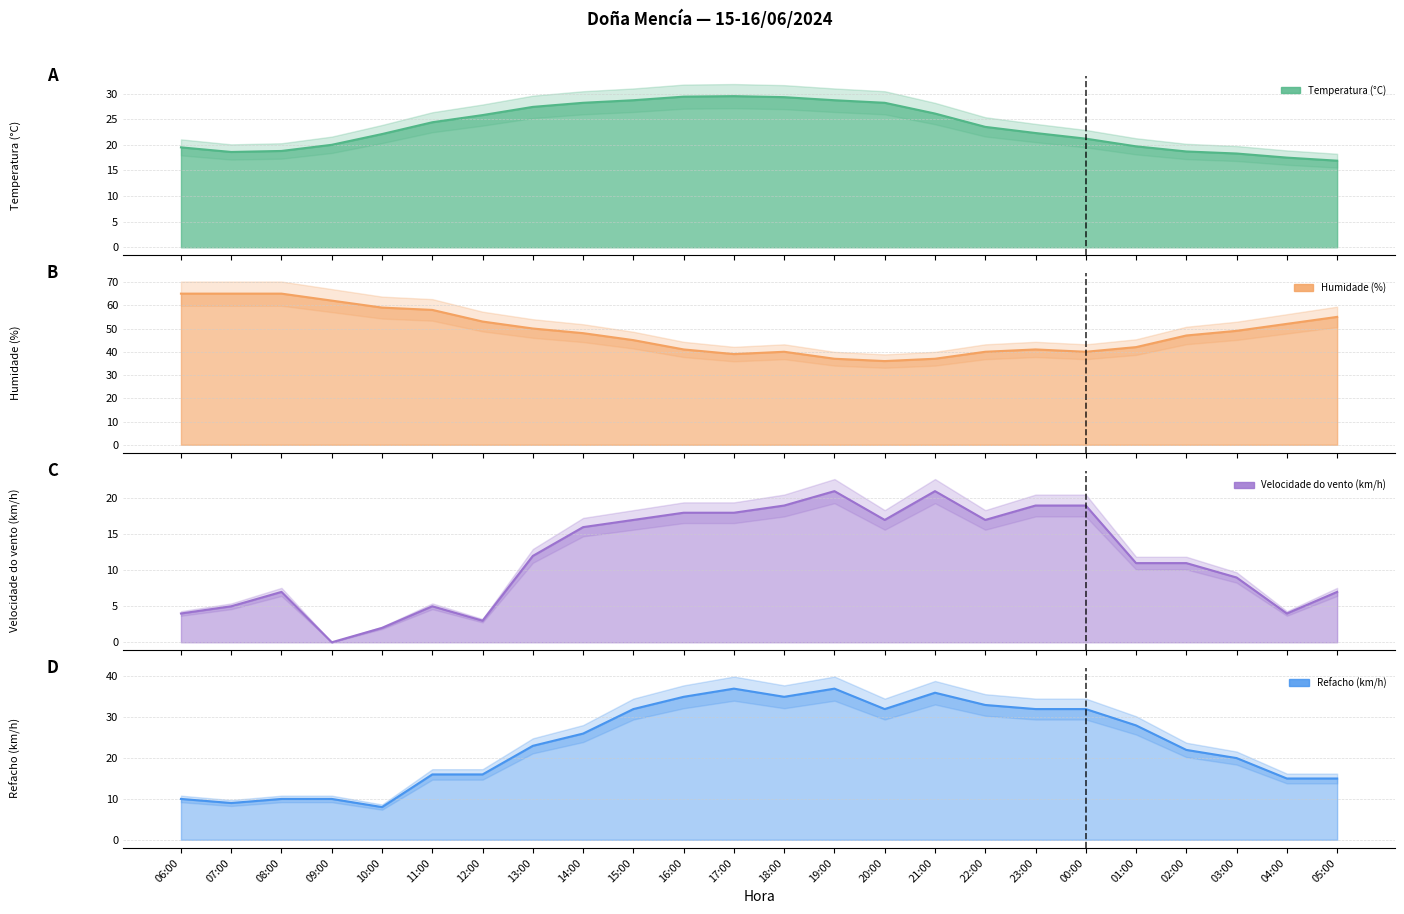

In Refacho (km/h), how many points are higher than both neighbors (excluding endpoints)?

3